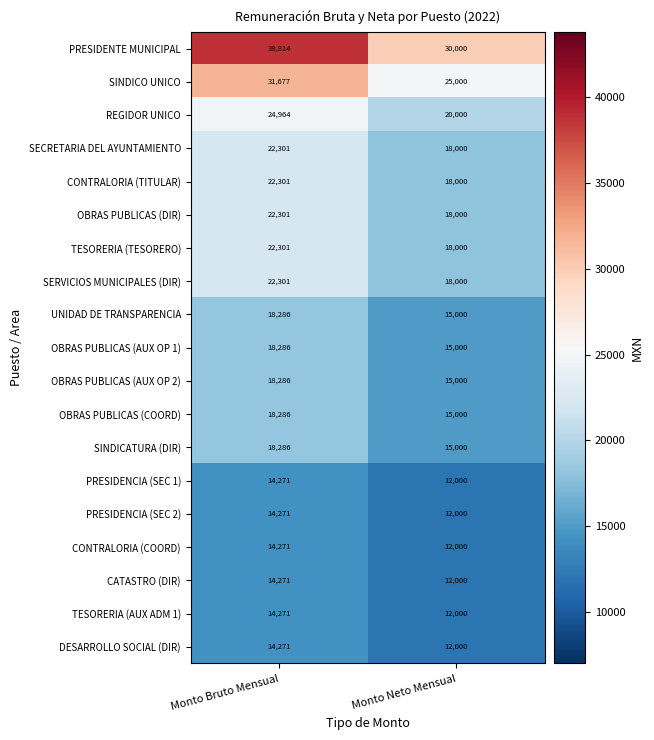

What is the maximum value shown in the chart?

38814